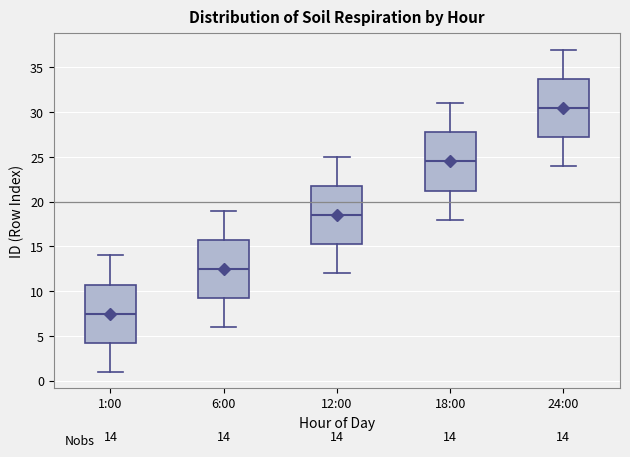

Which box's median line is the lowest?

1:00